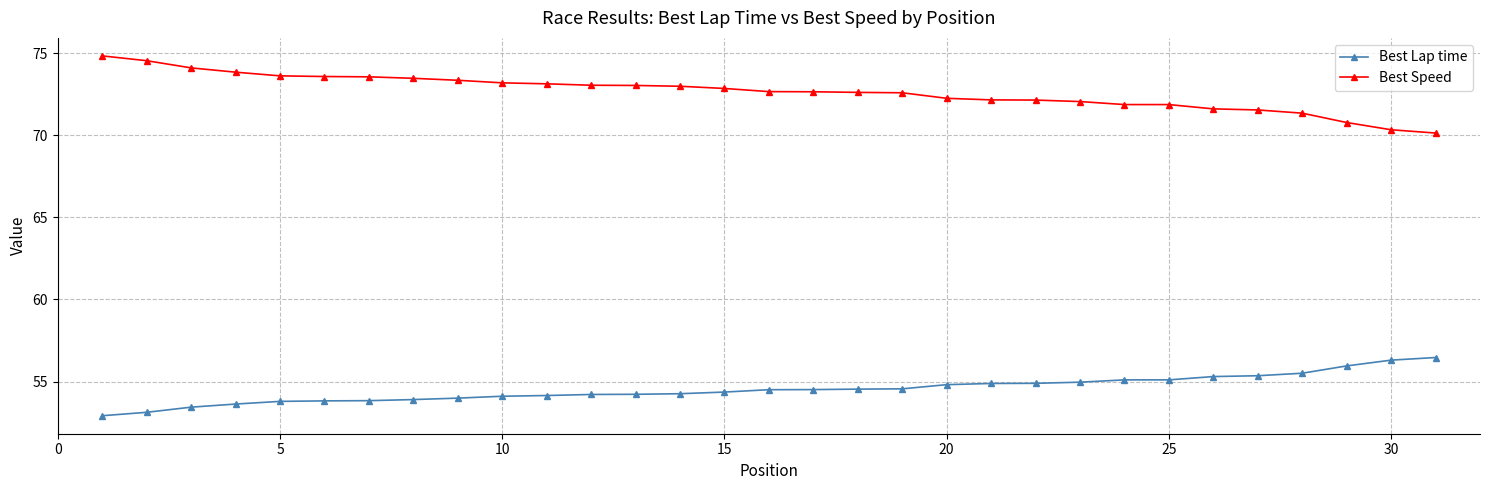

List the series in order of their peak value, lowest first.

Best Lap time, Best Speed